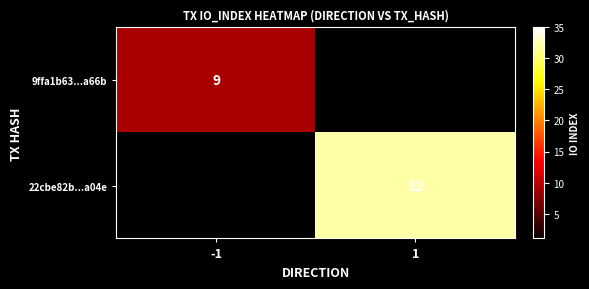

Is it true that 22cbe82b...a04e equals 22 at 1?

False